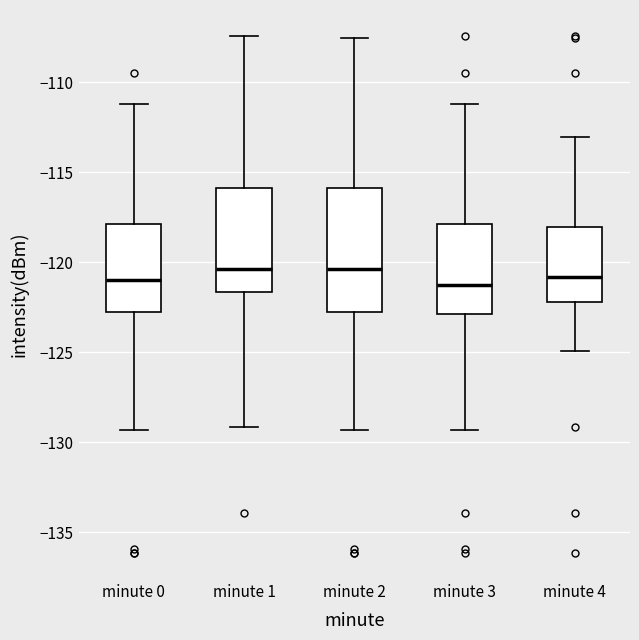

Where is the upper edge of the box for minute 2 on the y-axis? The values are not printed on the chart, so give them approximately, as read against the axis.

-116.0